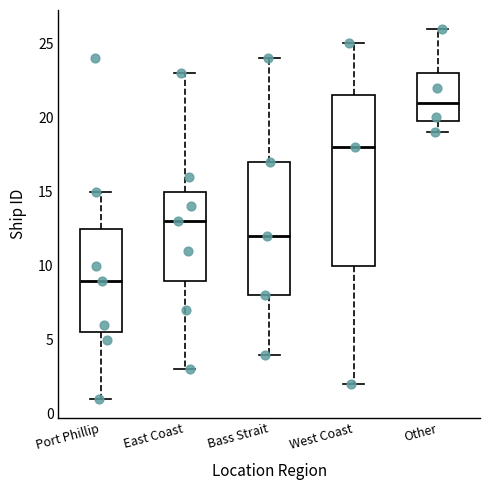

Reading left to right, transcribe this box plot: for each box, give where its median line is, the range the box spans, and where its two whiskers end, as read against the y-axis. The values are not printed on the chart, so give them approximately, as read against the axis.

Port Phillip: median 9.0, box 5.5 to 12.5, whiskers 1.0 to 15.0
East Coast: median 13.0, box 9.0 to 15.0, whiskers 3.0 to 23.0
Bass Strait: median 12.0, box 8.0 to 17.0, whiskers 4.0 to 24.0
West Coast: median 18.0, box 10.0 to 21.5, whiskers 2.0 to 25.0
Other: median 21.0, box 20.0 to 23.0, whiskers 19.0 to 26.0